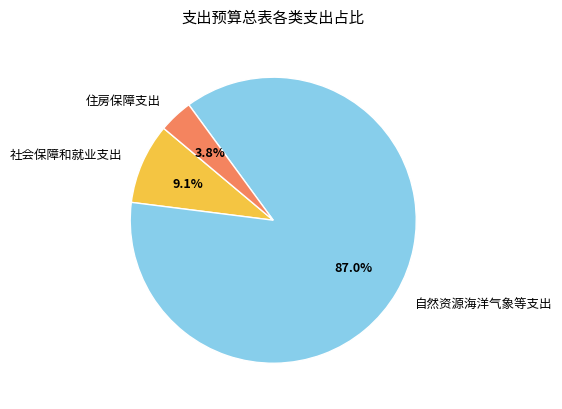

To the nearest percent, what percentage of the pie is 住房保障支出?

4%